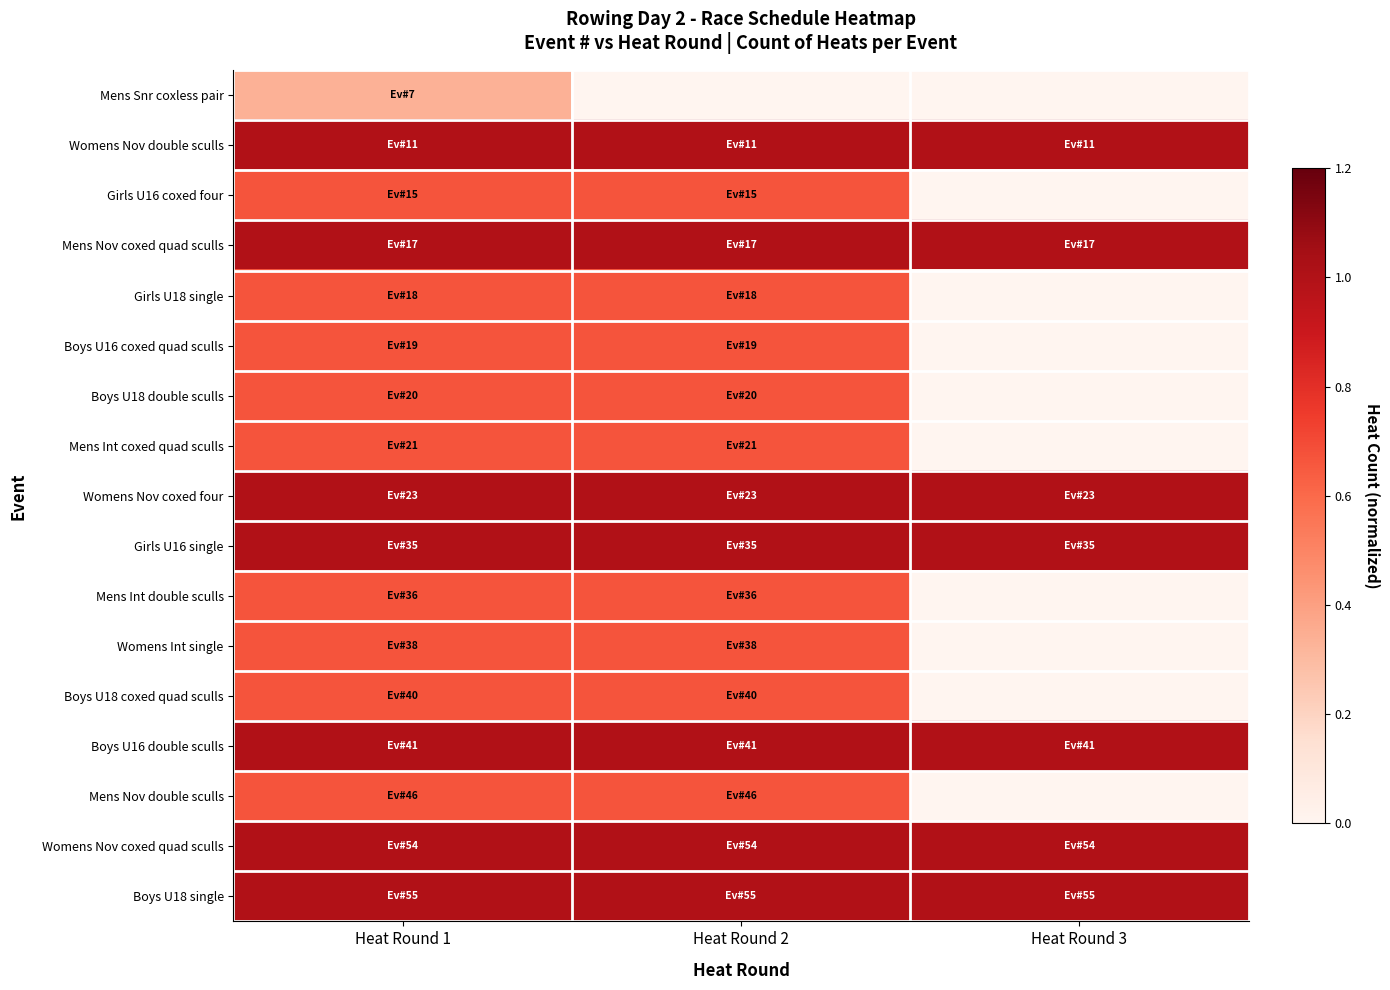

Between Heat Round 3 and Heat Round 1, which is larger?

Heat Round 1